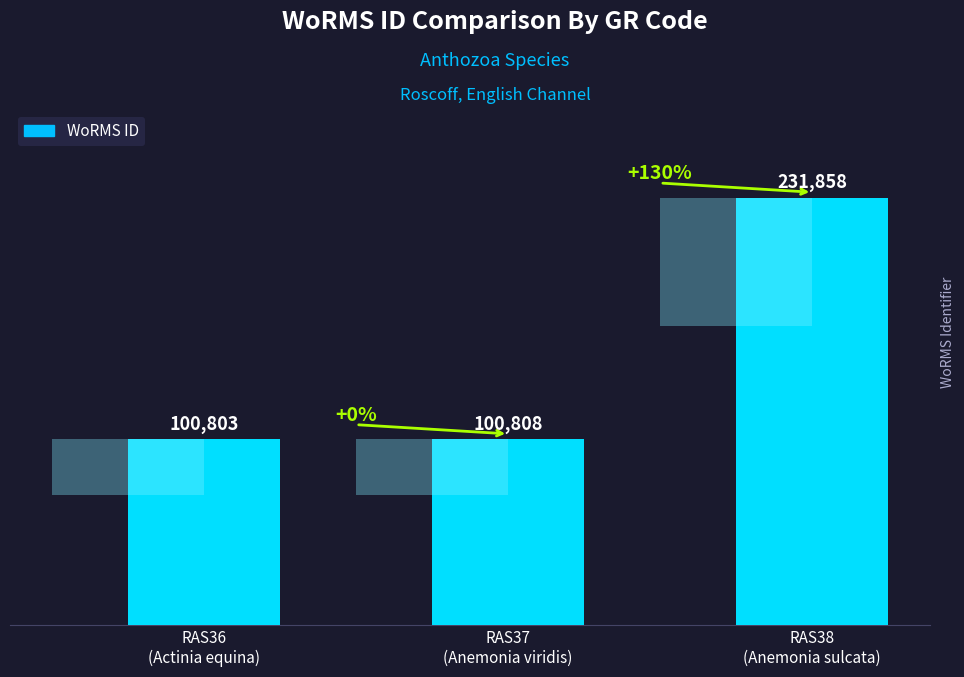

Which has a higher value, RAS36
(Actinia equina) or RAS38
(Anemonia sulcata)?

RAS38
(Anemonia sulcata)